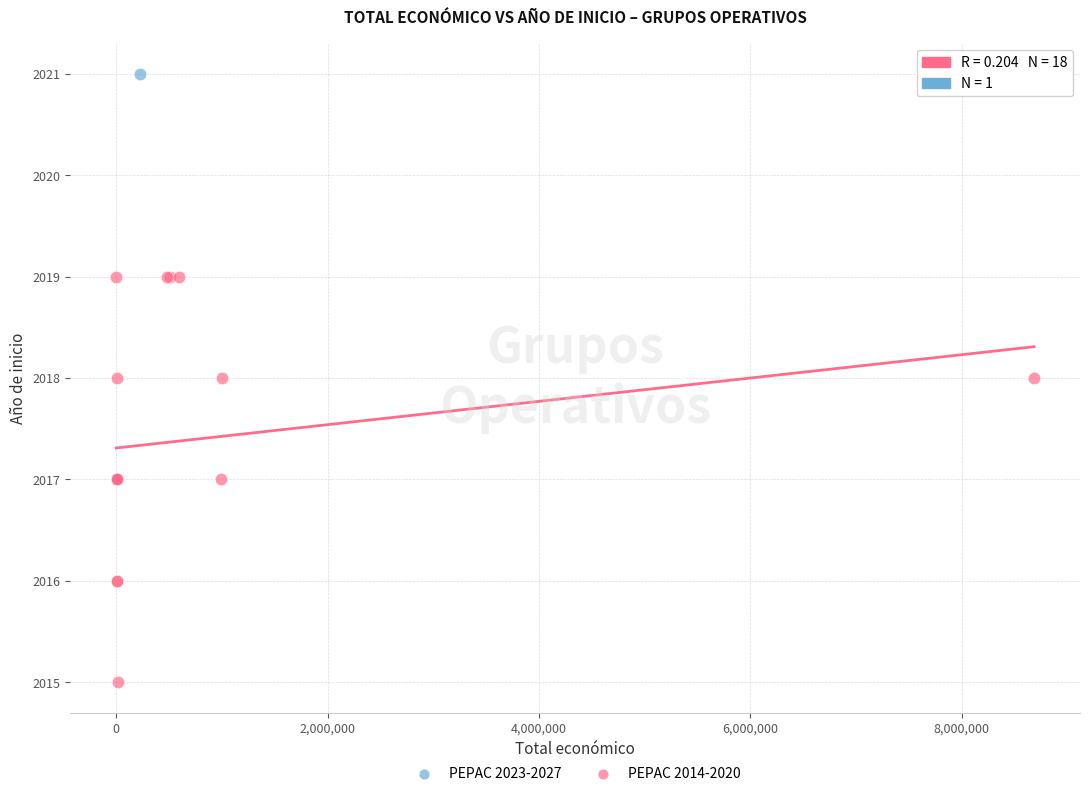

What are all the series names shown in the legend?

PEPAC 2023-2027, PEPAC 2014-2020